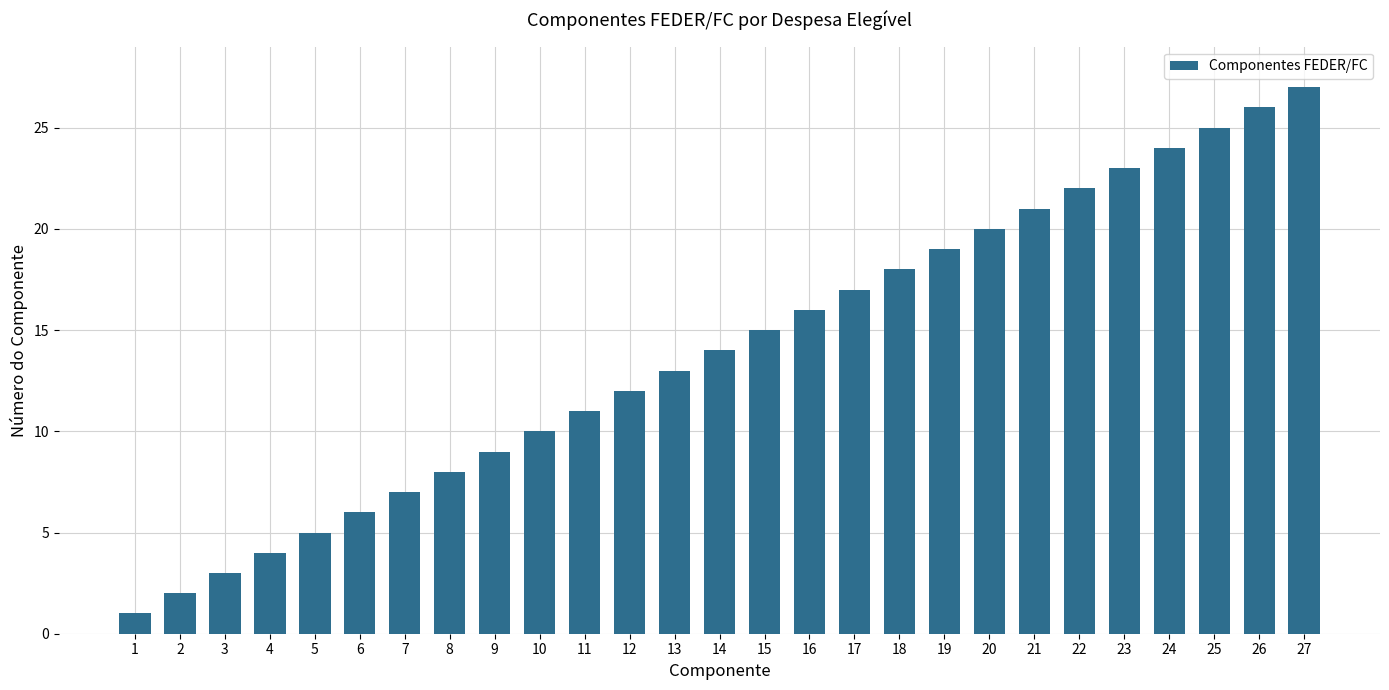

What is the value of the 6th bar from the left?

6